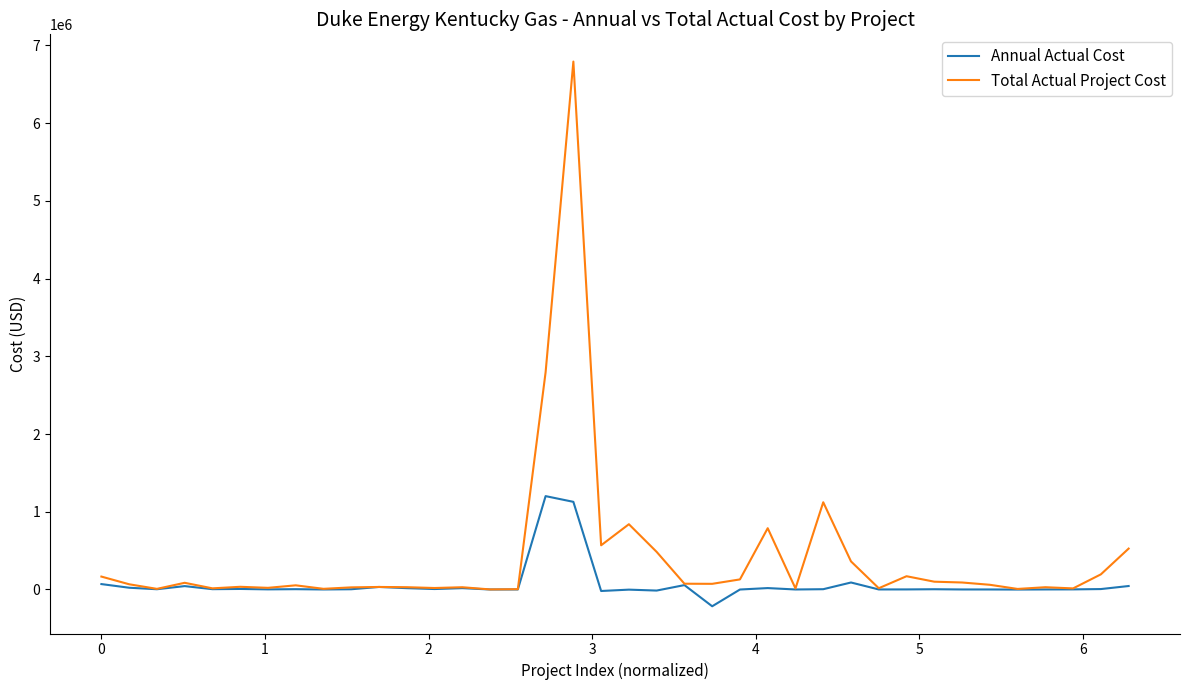

What is the sum of all Total Actual Project Cost values?

15849664.3